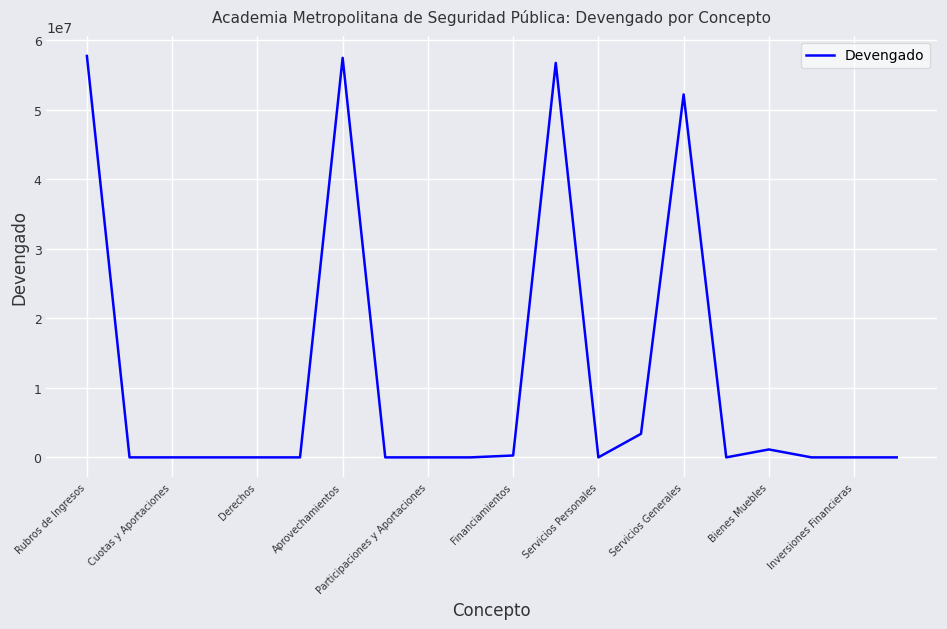

What is the difference between the second highest and second lowest values?

57455844.1